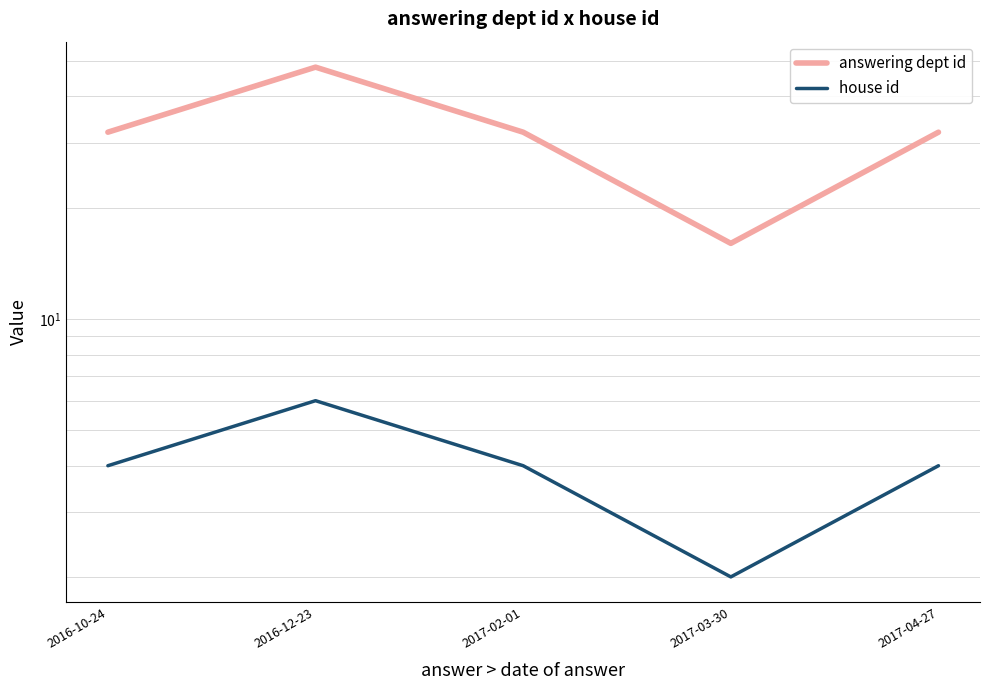

What value does the house id series have at 2017-02-01?

4